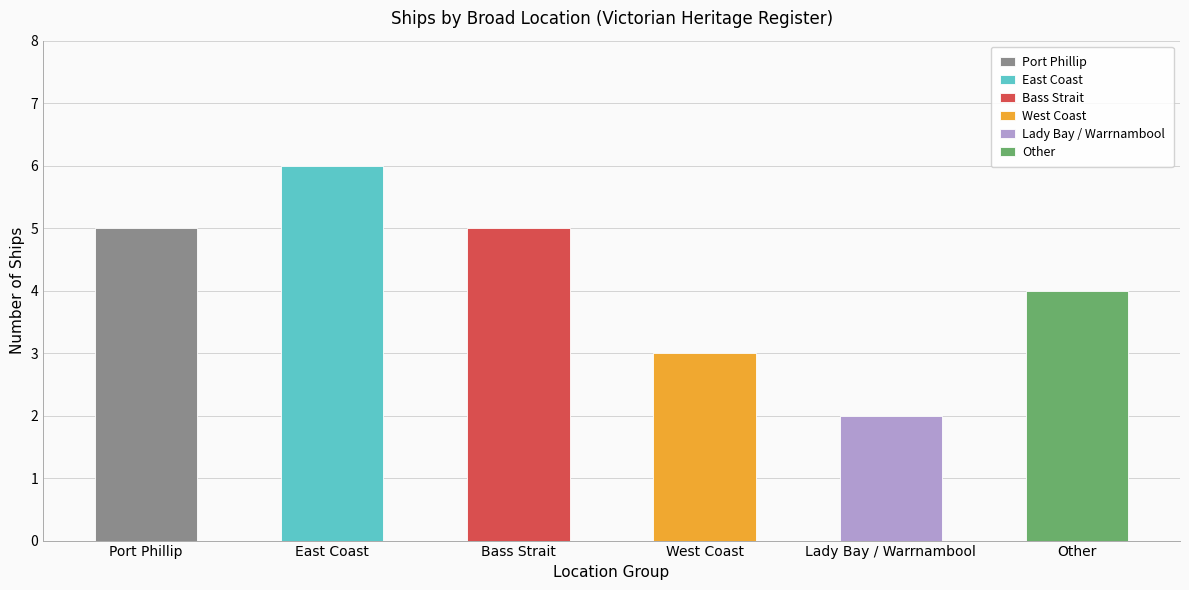

How many values are below 5?

3